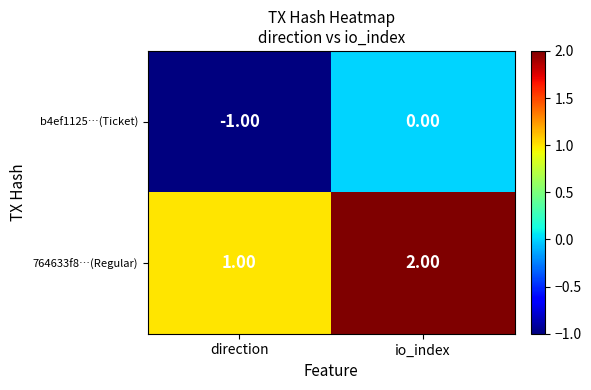

Which series has the largest total across all categories?

764633f8…(Regular)